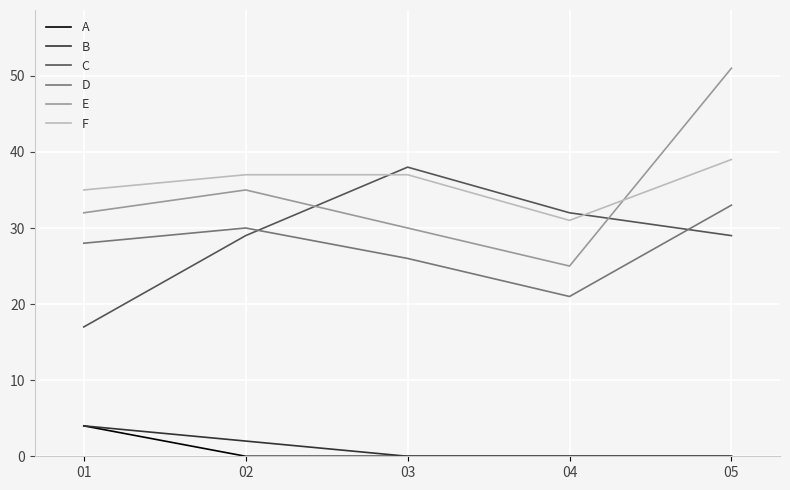

Where do C and E first cross each other?

02 and 03